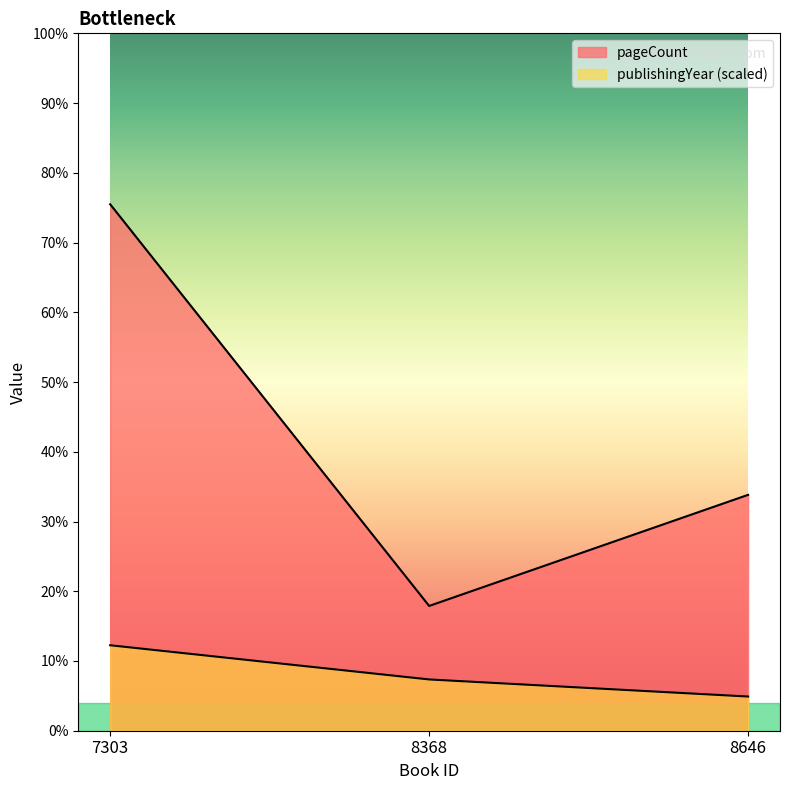

Is it true that pageCount equals 276 at 8646?

True